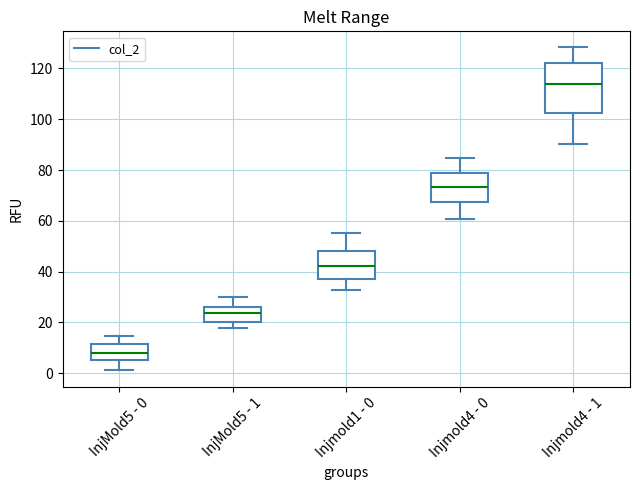

Which box's median line is the lowest?

InjMold5 - 0